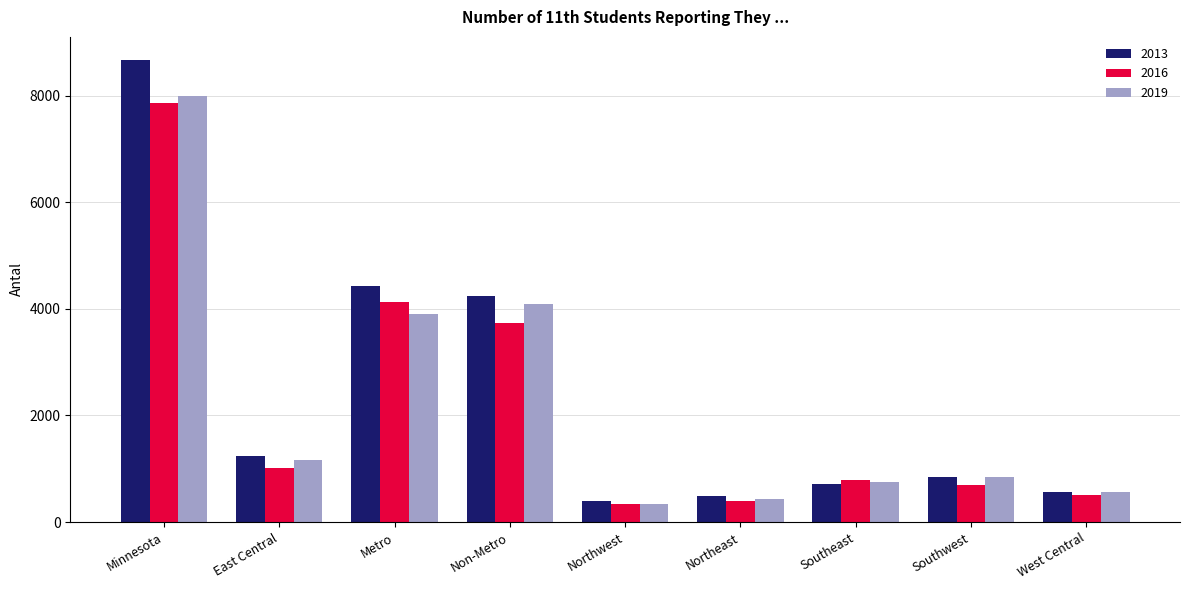

Which series has the largest range (max minus min)?

2013